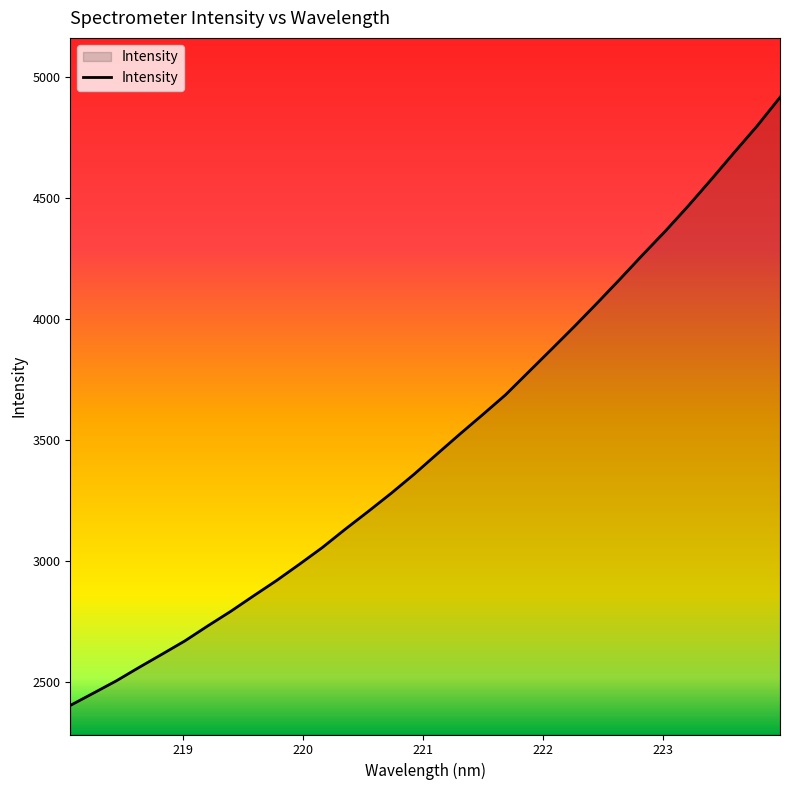

What is the difference between the maximum and minimum values?

2513.1